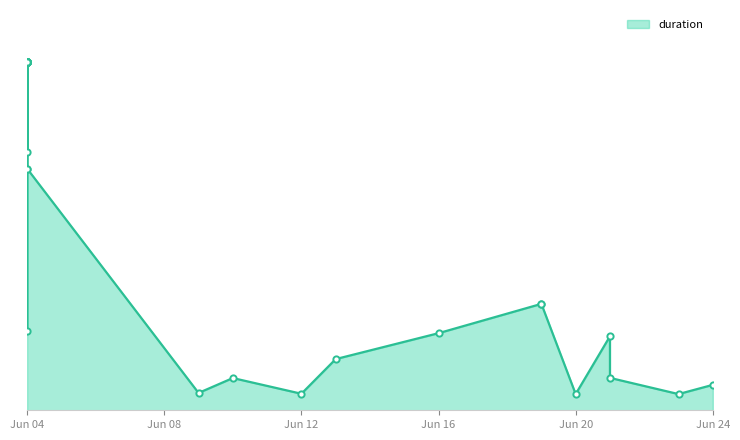

At which label does the data first exceed 21?

2024-06-04